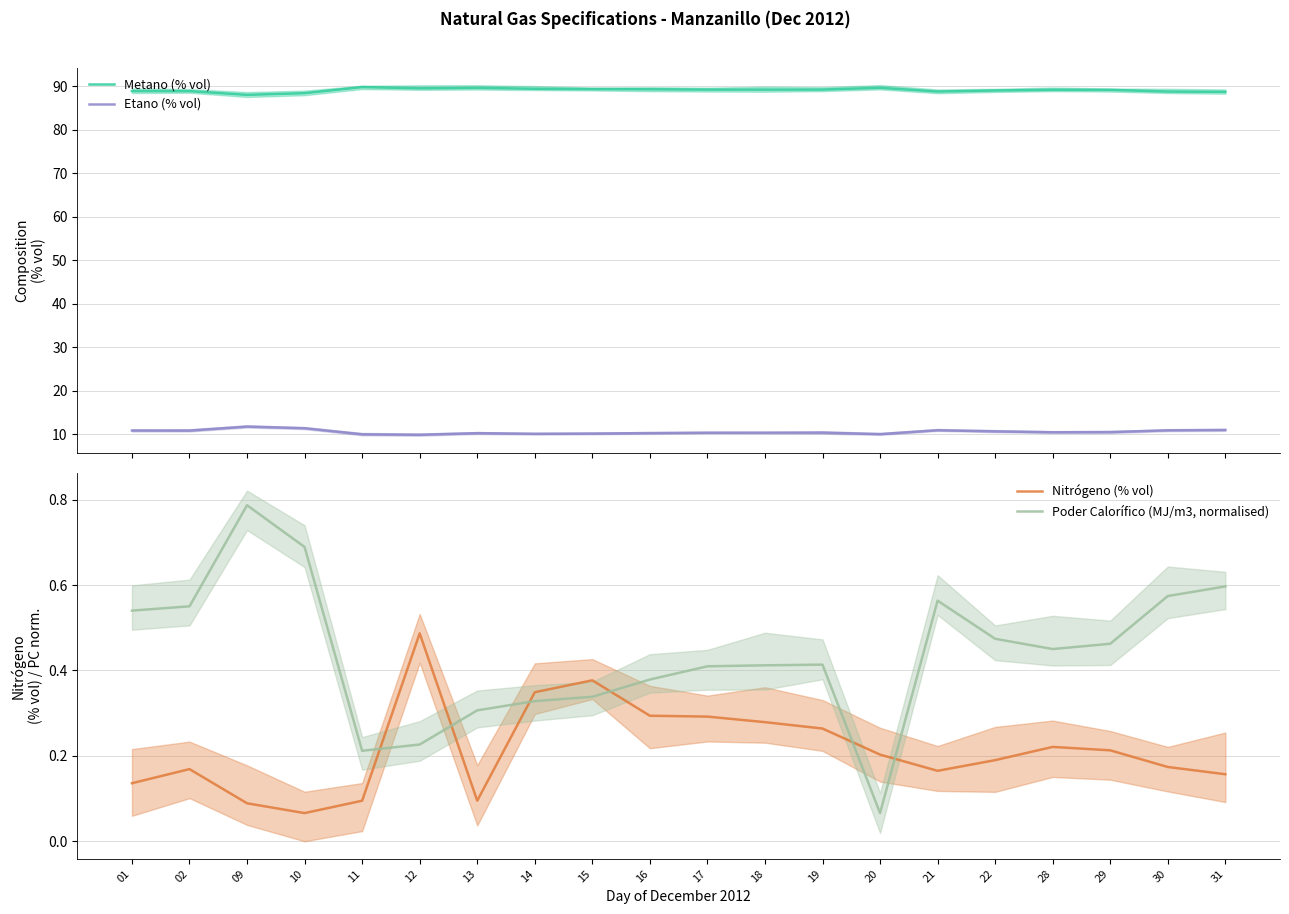

How many lines are shown in the chart?

4